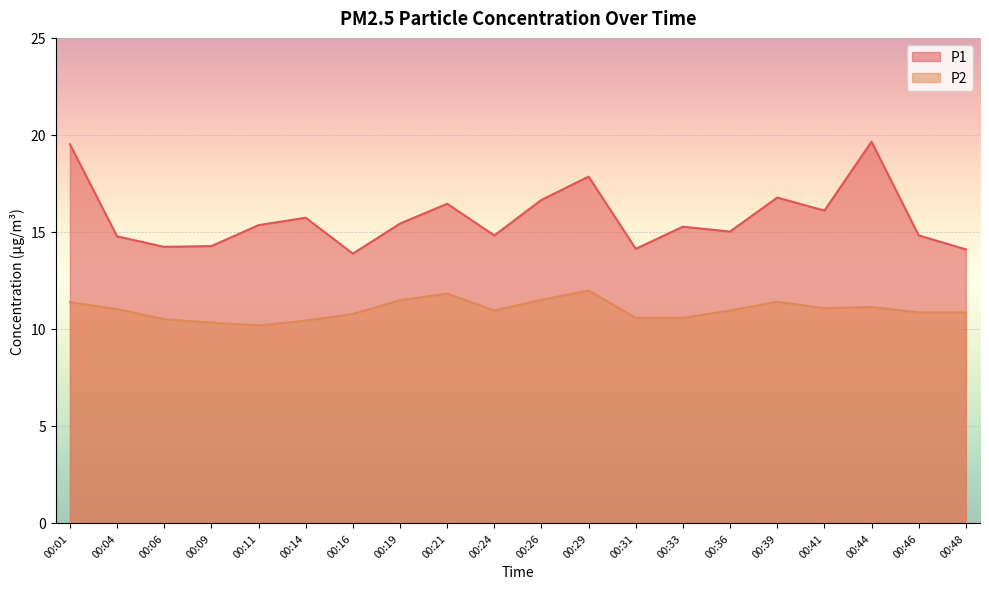

In P1, how many points are higher than both neighbors (excluding endpoints)?

6